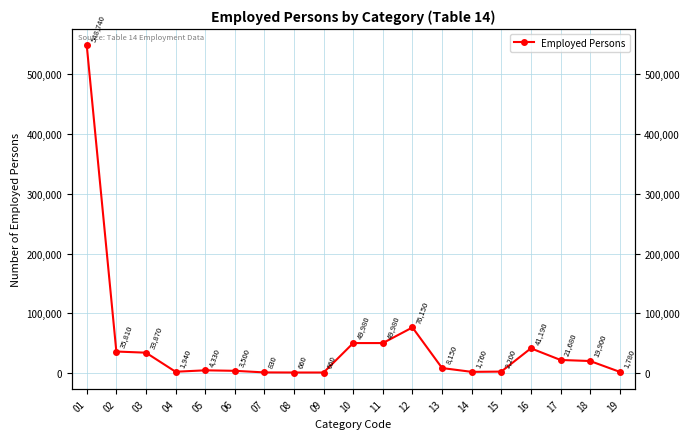

Does the chart have visible grid lines?

Yes